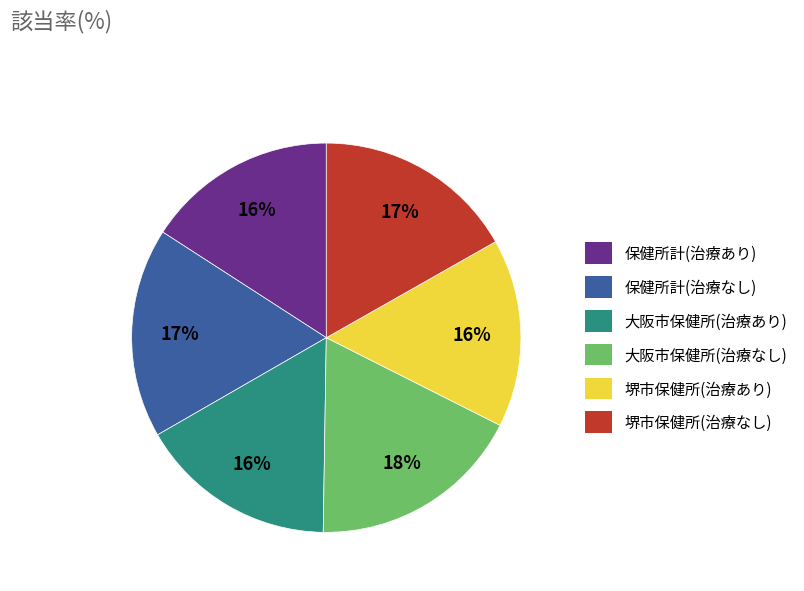

To the nearest percent, what portion does 保健所計(治療なし) represent?

17%